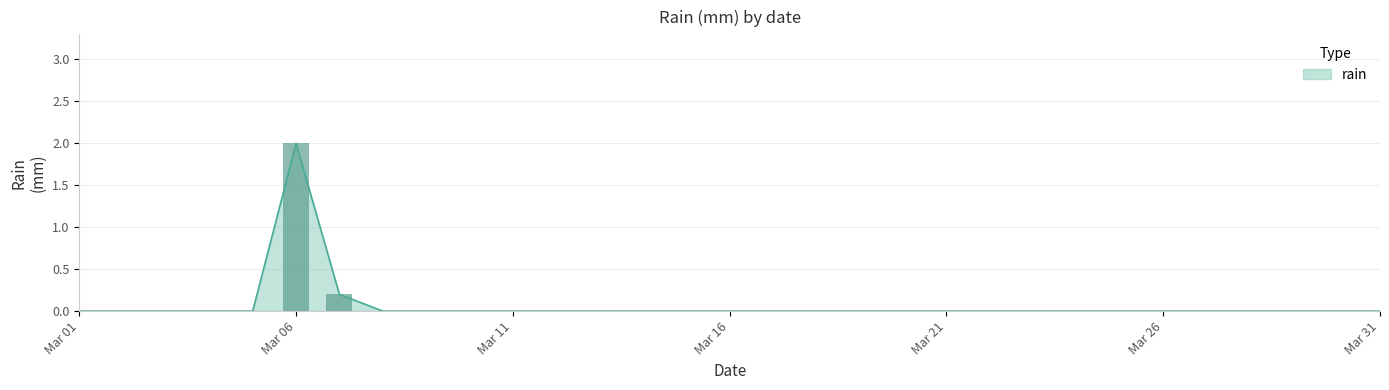

The chart shows a value of 0.2 at 2020-03-07. True or false?

True